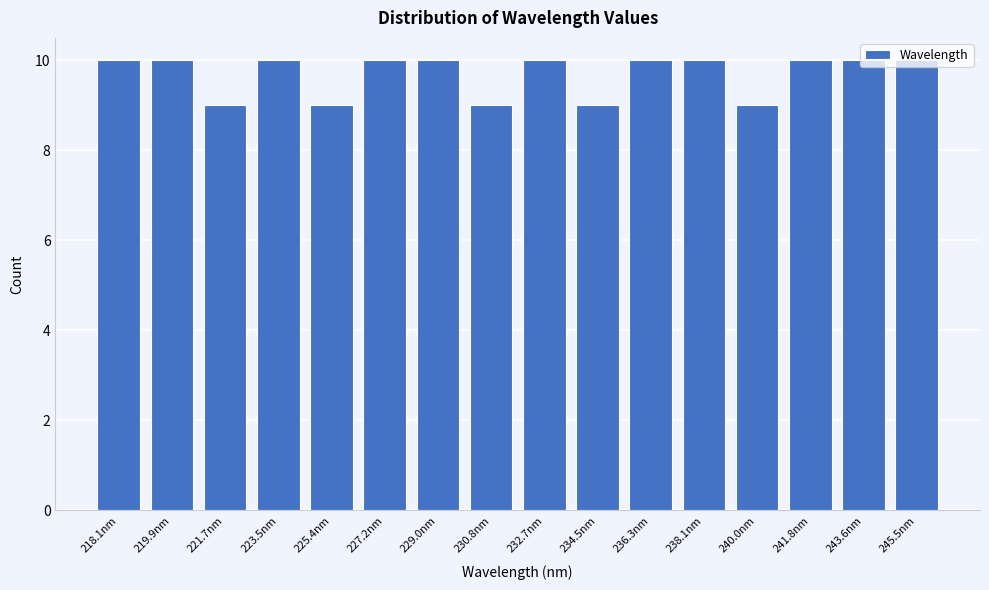

What is the average value?

10